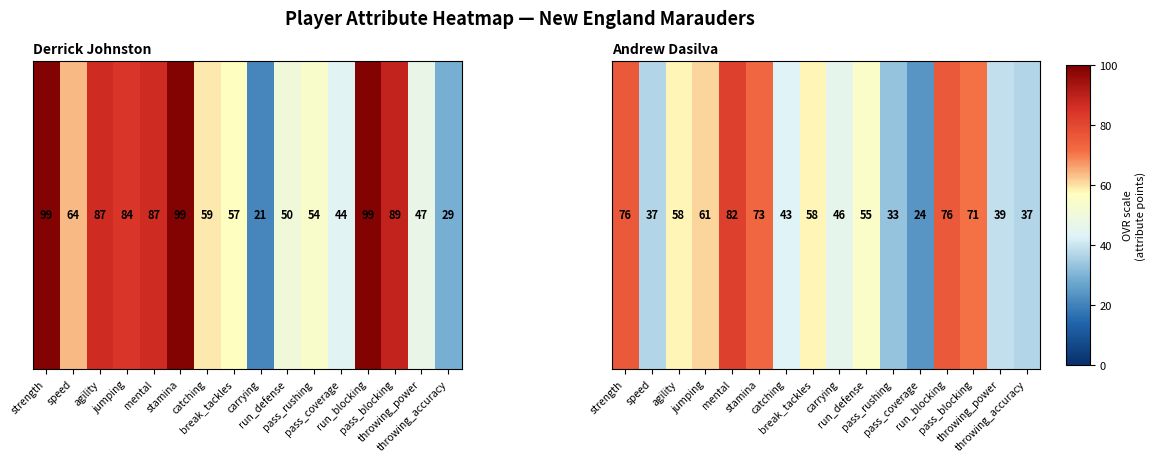

Reading left to right, transcribe all the data shown in this chart.

strength=76	speed=37	agility=58	jumping=61	mental=82	stamina=73	catching=43	break_tackles=58	carrying=46	run_defense=55	pass_rushing=33	pass_coverage=24	run_blocking=76	pass_blocking=71	throwing_power=39	throwing_accuracy=37